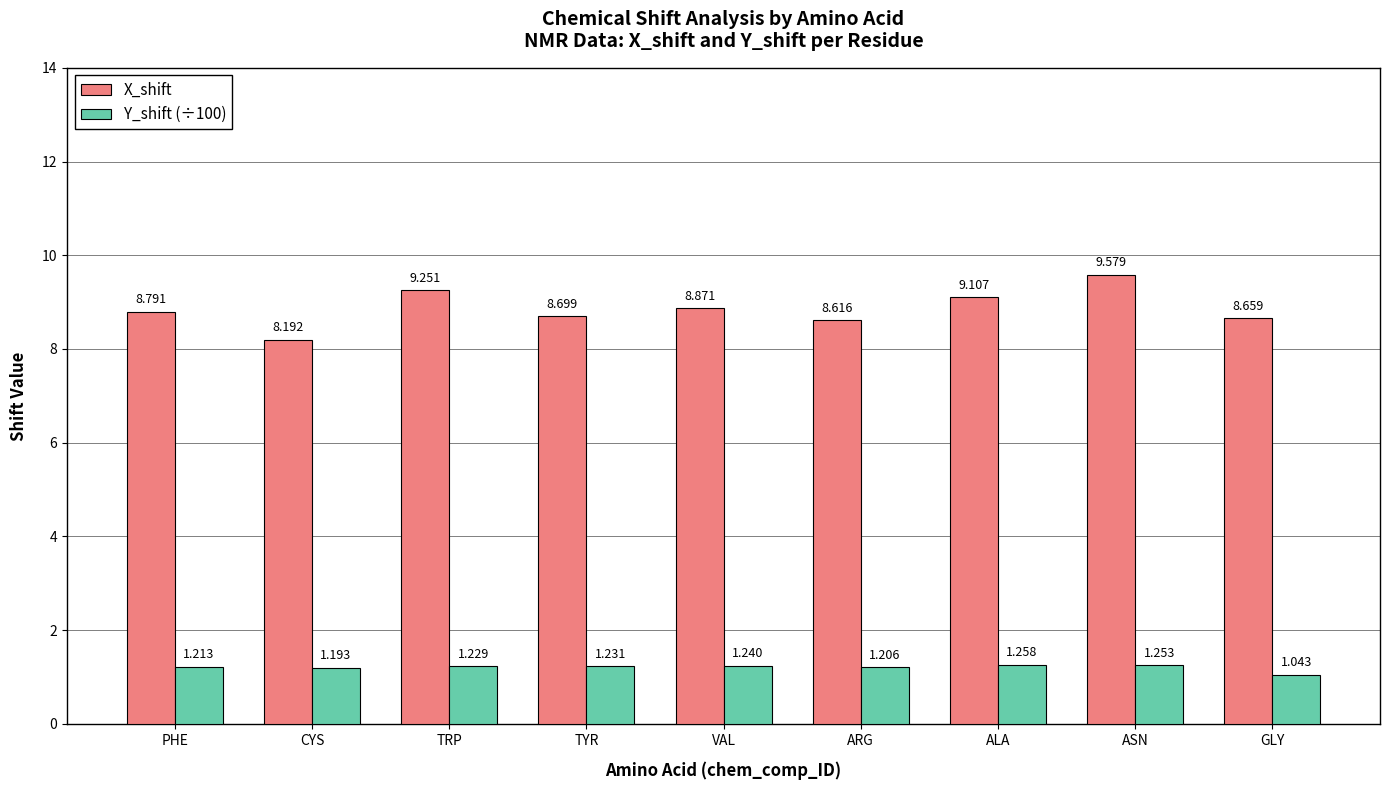

Which series changed the most between TYR and GLY?

Y_shift (÷100)